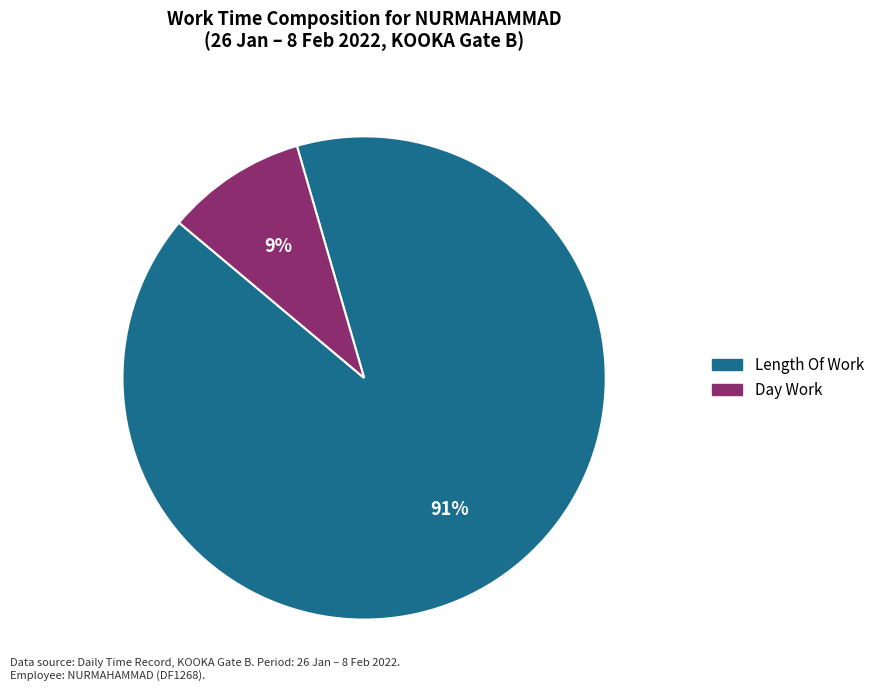

Is there any slice that represents more than half of the pie?

Yes